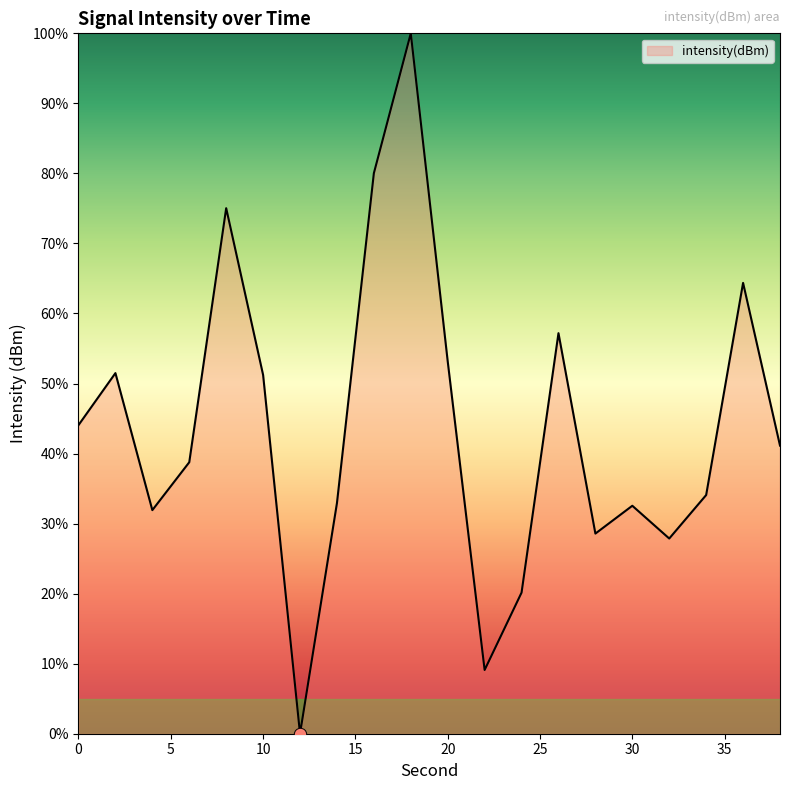

What is the difference between the maximum and minimum values?

100.0